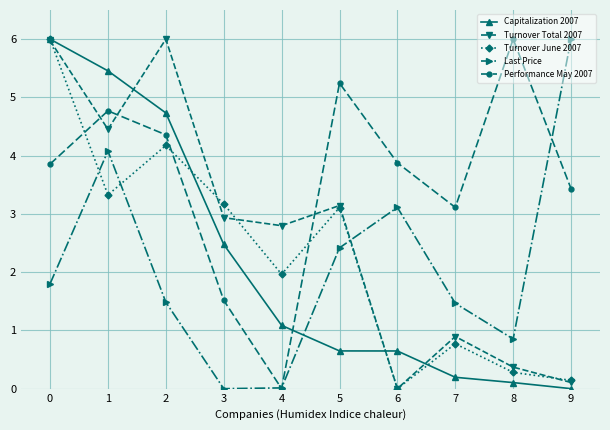

In Turnover June 2007, how many points are higher than both neighbors (excluding endpoints)?

3